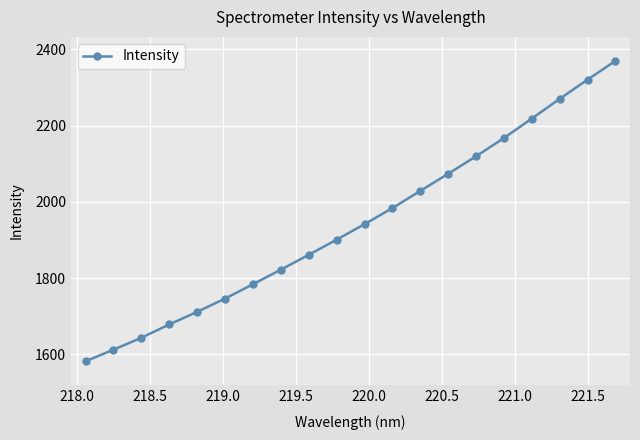

What is the difference between the maximum and minimum values?

787.7